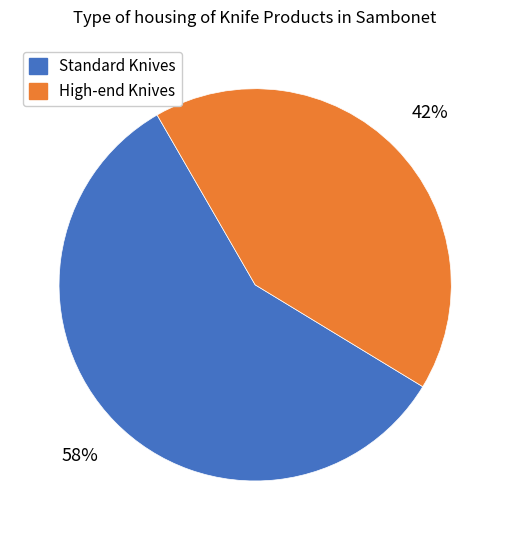

To the nearest percent, what is the difference between the largest and smallest slice percentages?

16%